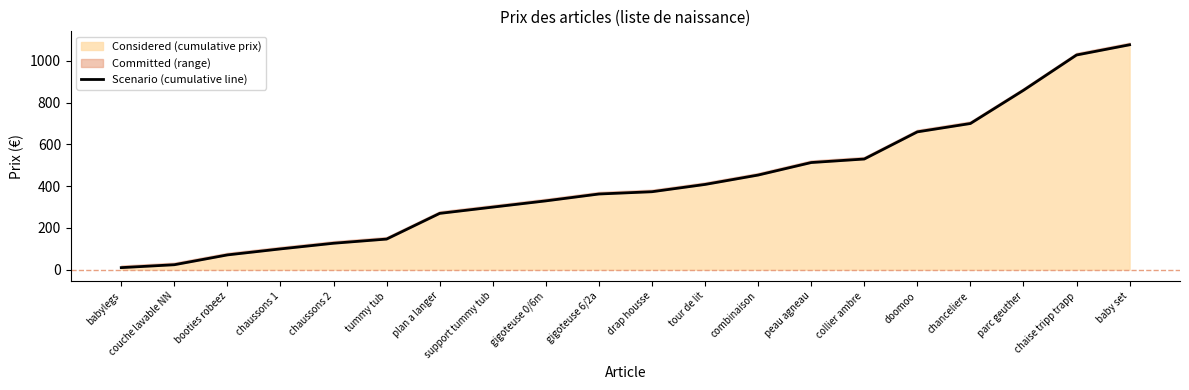

What is the minimum value shown in the chart?

10.0